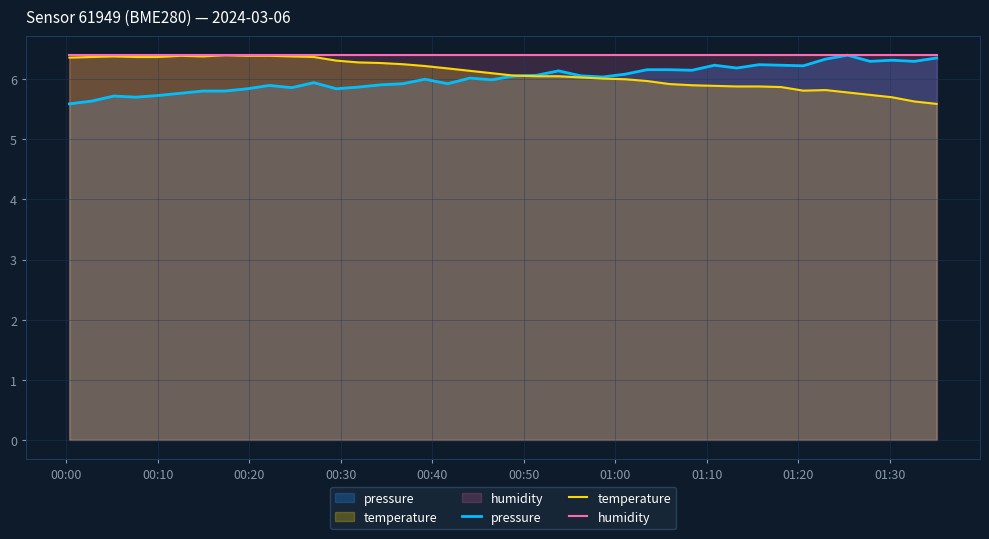

What is the lowest value of the pressure series?

5.6